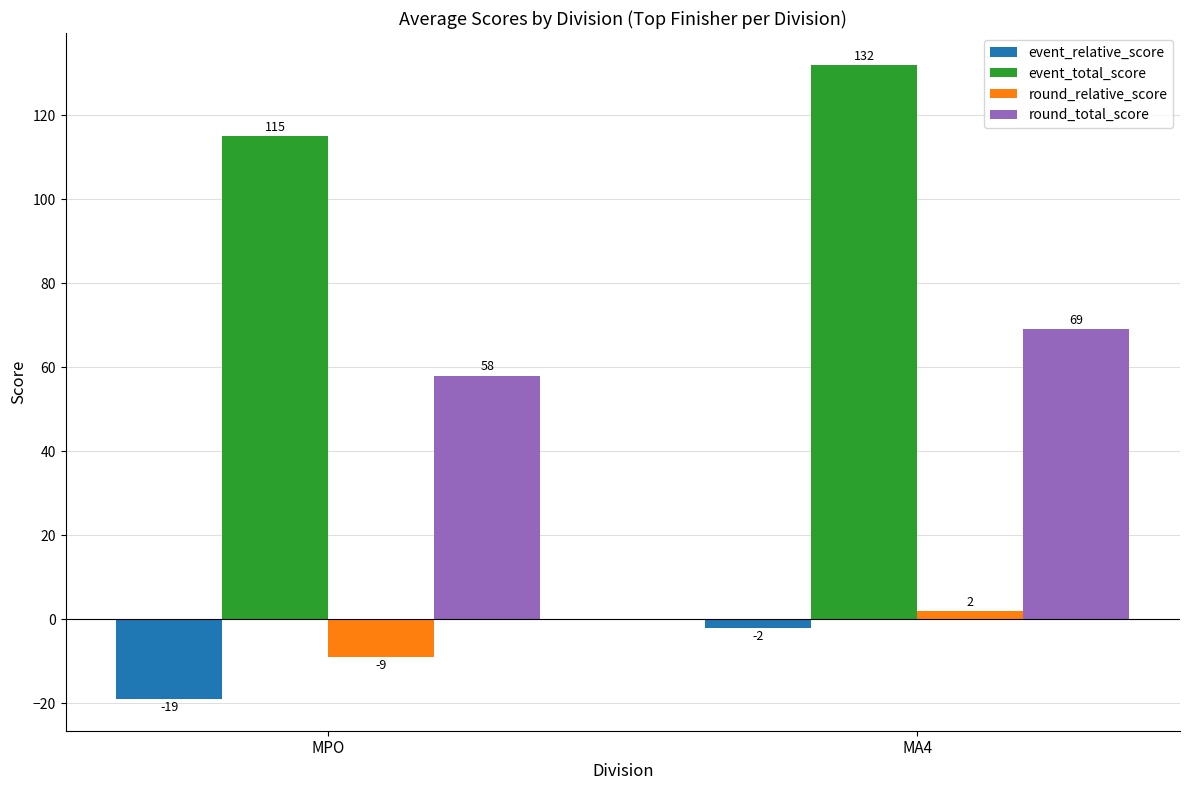

What is the value of the round_total_score bar at the 2nd from the left?

69